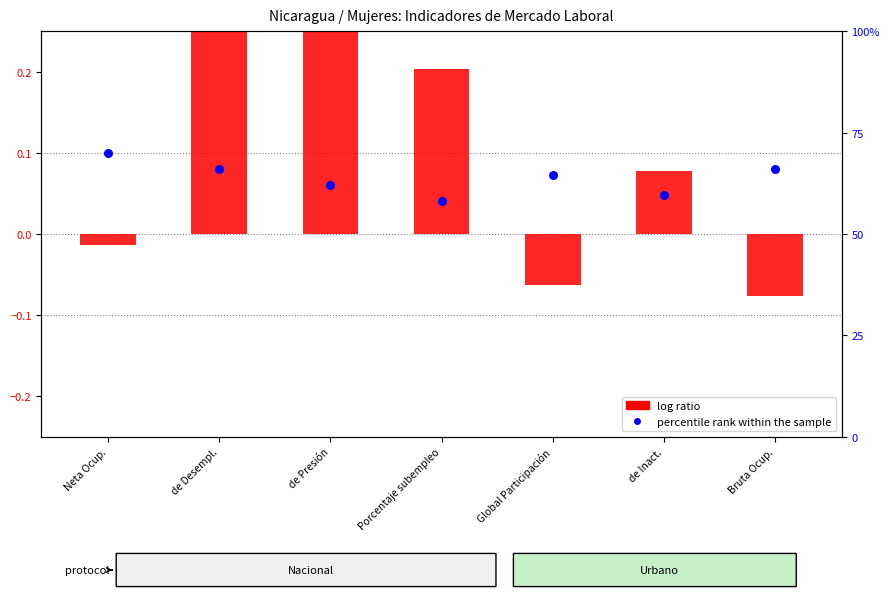

Is the value of log ratio at Porcentaje subempleo greater than the value of percentile rank within the sample at de Presión?

Yes